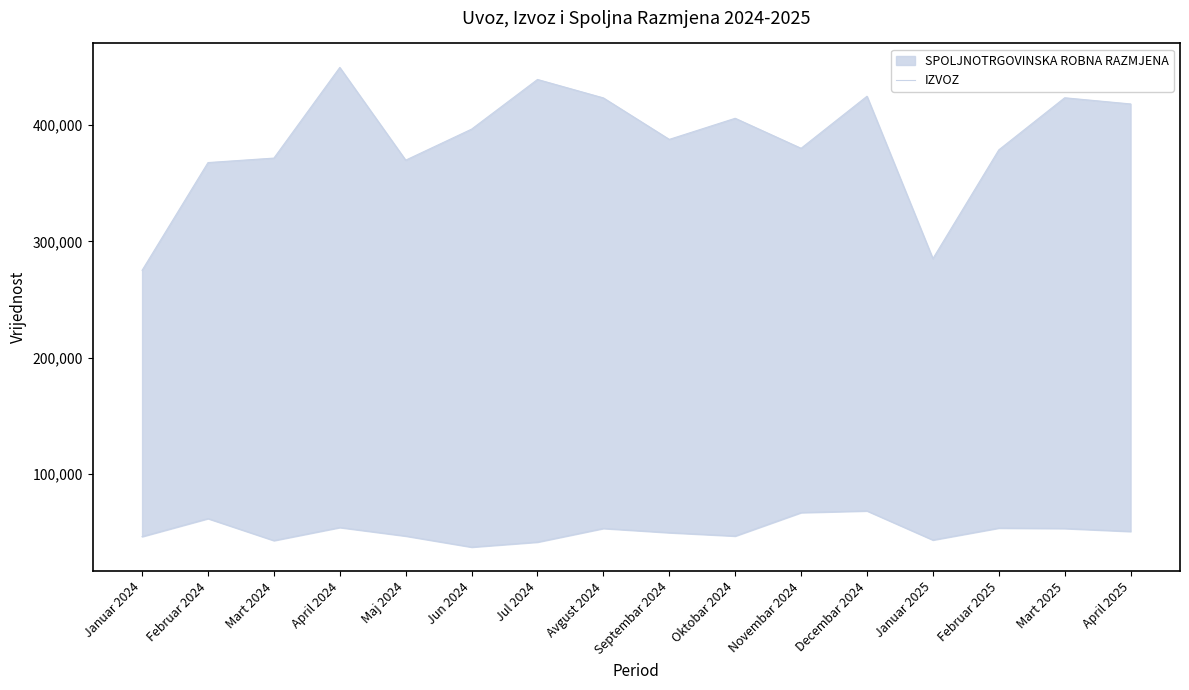

How many lines are shown in the chart?

1